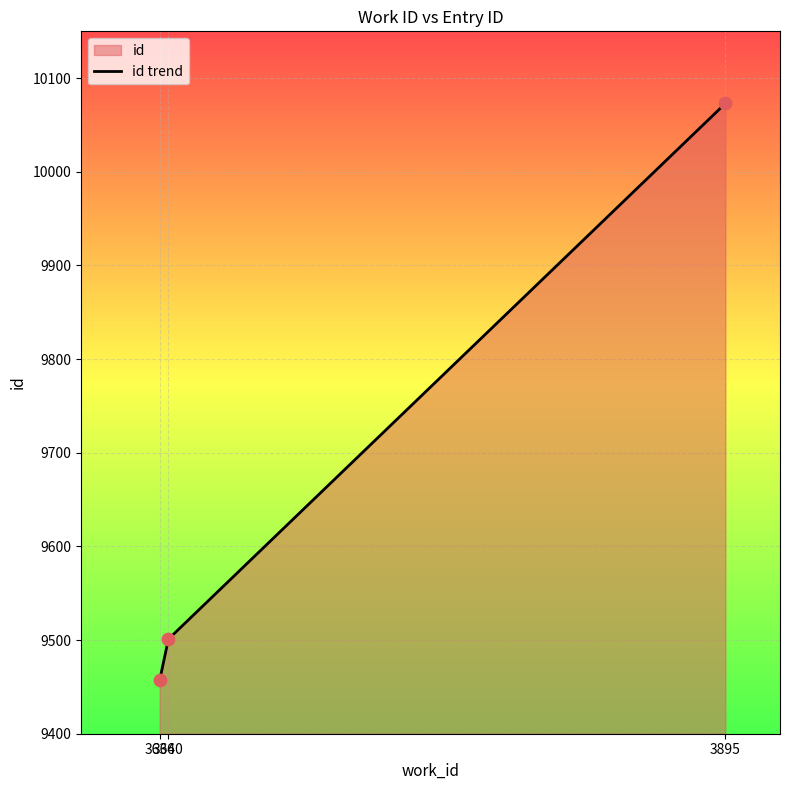

Which has a higher value, 3640 or 3636?

3640